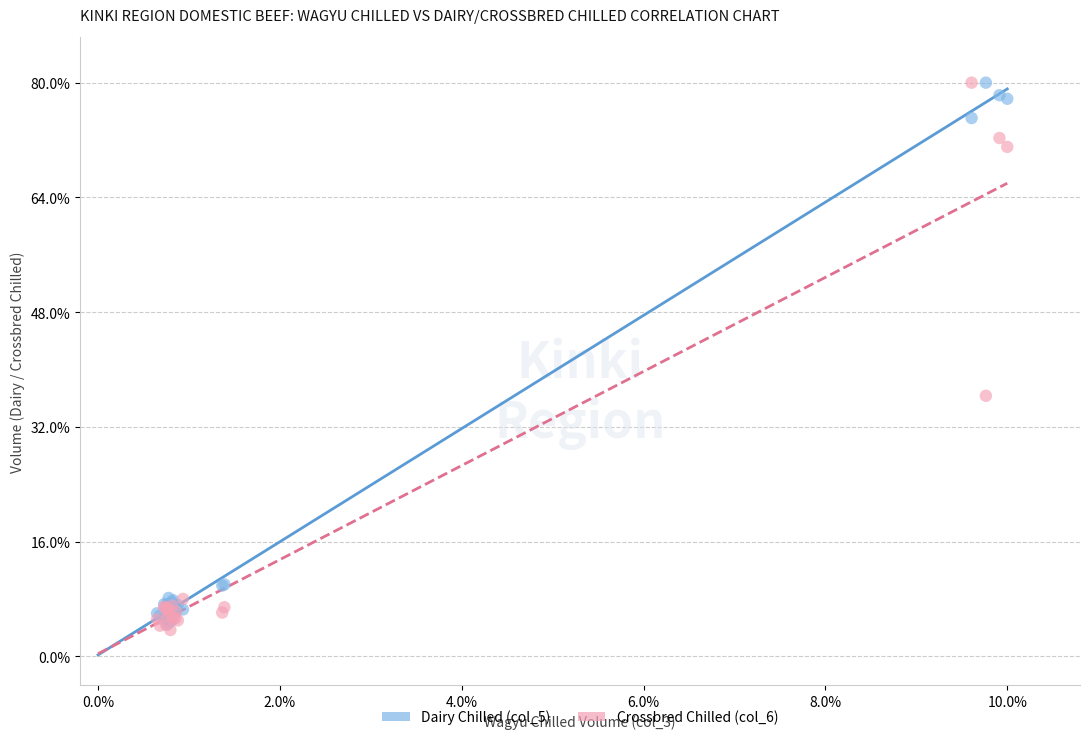

What are all the series names shown in the legend?

Dairy Chilled (col_5), Crossbred Chilled (col_6)